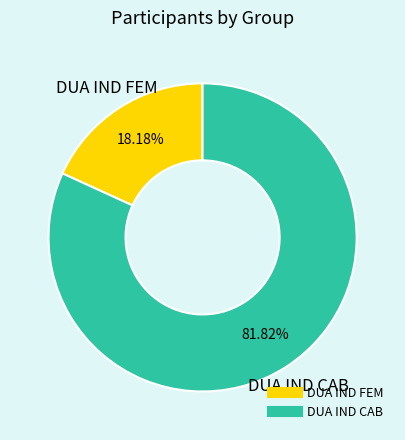

Count the number of slices in the pie.

2